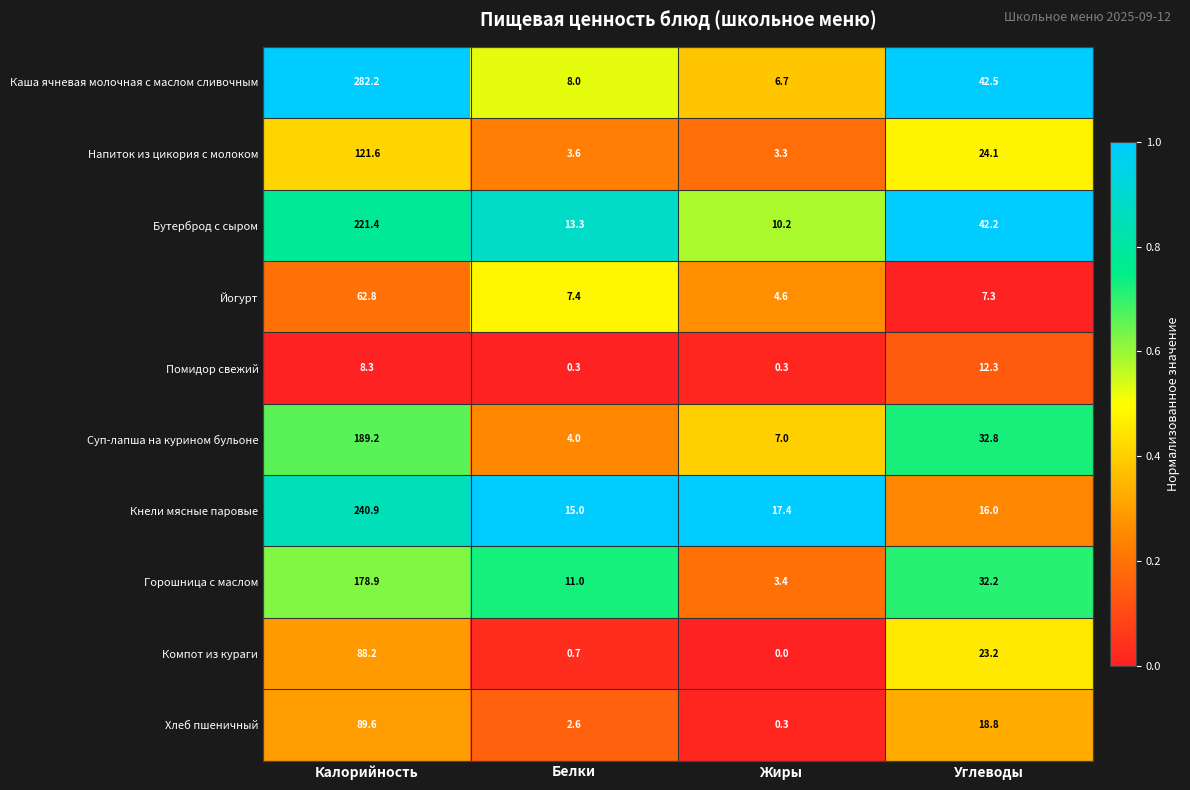

The value of Компот из кураги at Жиры is 0.0. True or false?

True